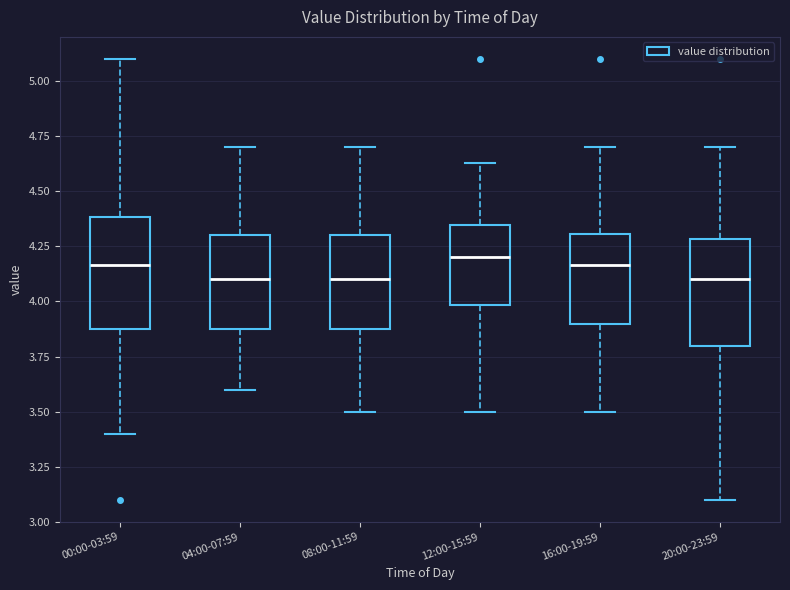

Reading left to right, read every box against the y-axis: the position of its median line, the range the box covers, and the ends of its whiskers. The values are not printed on the chart, so give them approximately, as read against the axis.

00:00-03:59: median 4.15, box 3.90 to 4.40, whiskers 3.40 to 5.10
04:00-07:59: median 4.10, box 3.90 to 4.30, whiskers 3.60 to 4.70
08:00-11:59: median 4.10, box 3.90 to 4.30, whiskers 3.50 to 4.70
12:00-15:59: median 4.20, box 4.00 to 4.35, whiskers 3.50 to 4.65
16:00-19:59: median 4.15, box 3.90 to 4.30, whiskers 3.50 to 4.70
20:00-23:59: median 4.10, box 3.80 to 4.30, whiskers 3.10 to 4.70